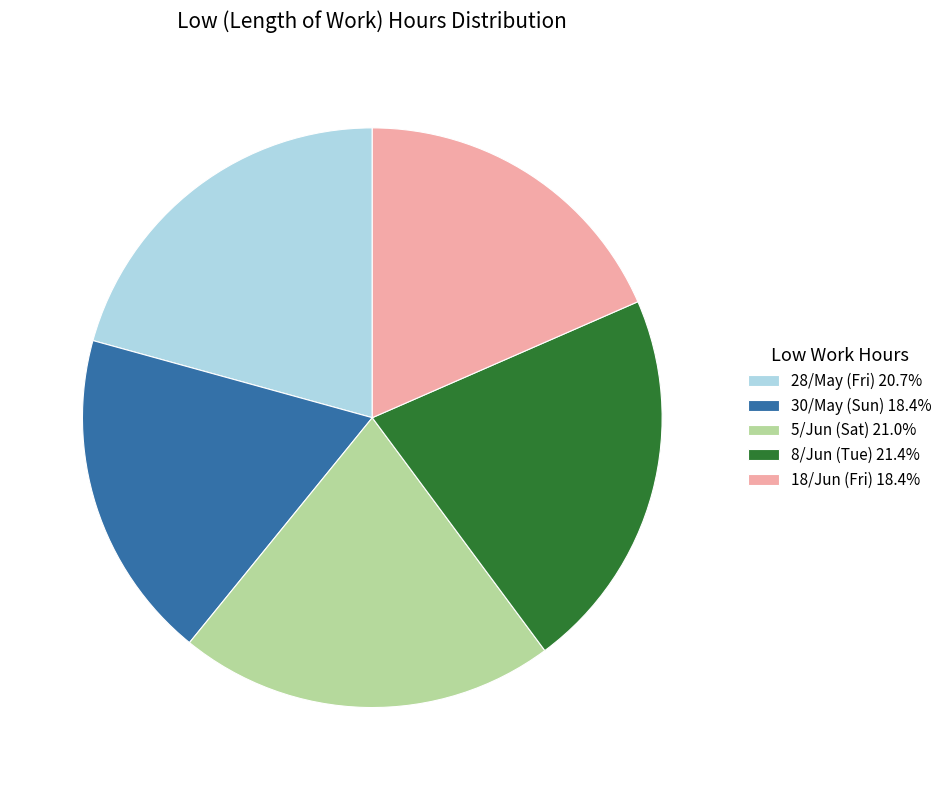

How many slices are in this pie chart?

5